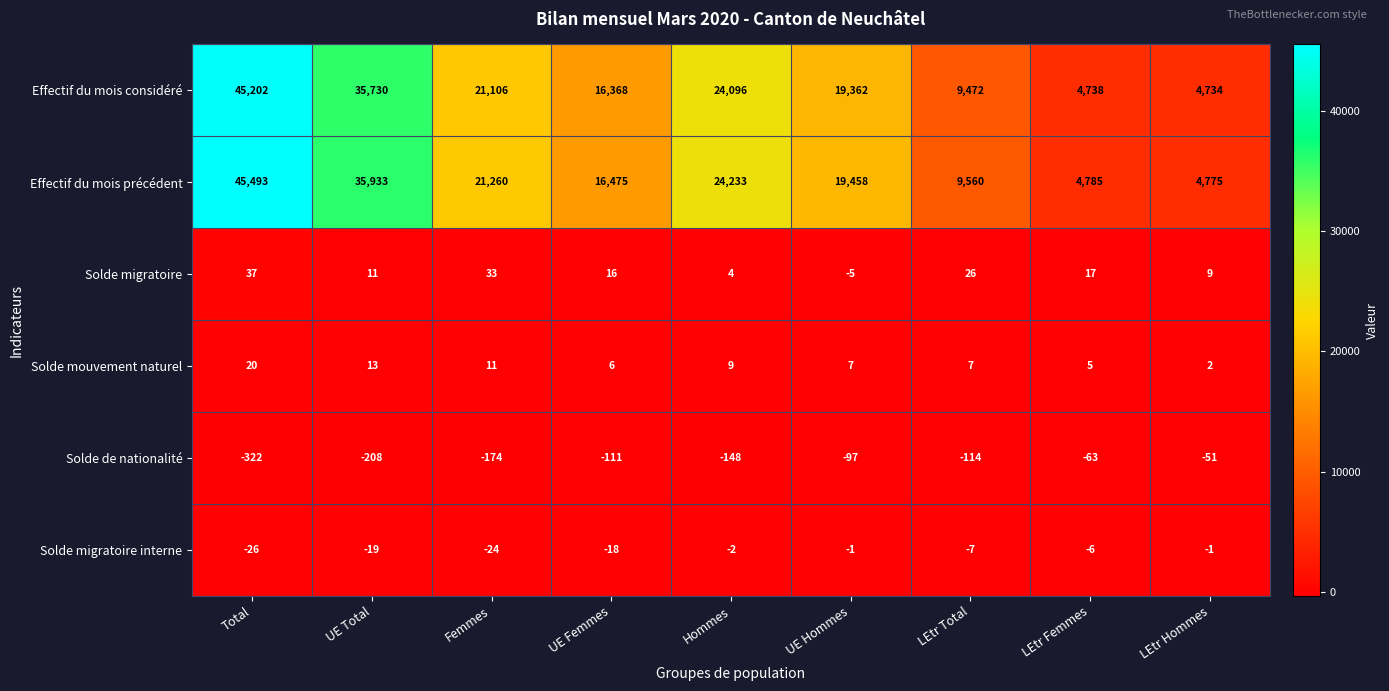

What is the maximum value shown in the chart?

45493